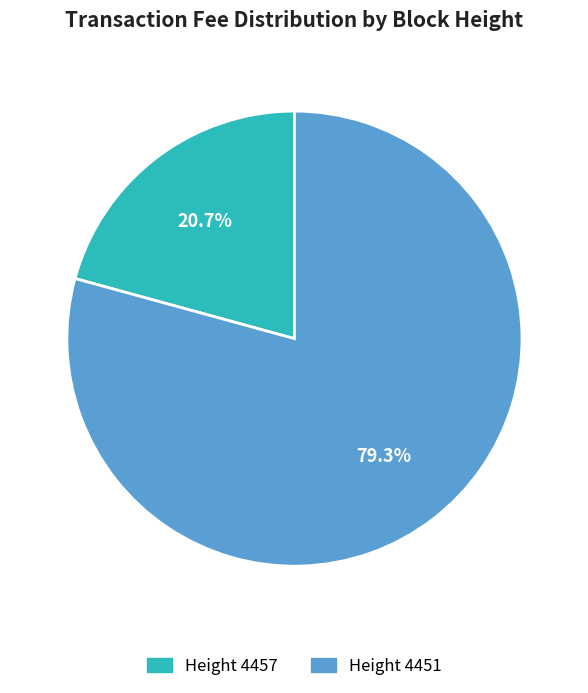

Between Height 4451 and Height 4457, which is larger?

Height 4451